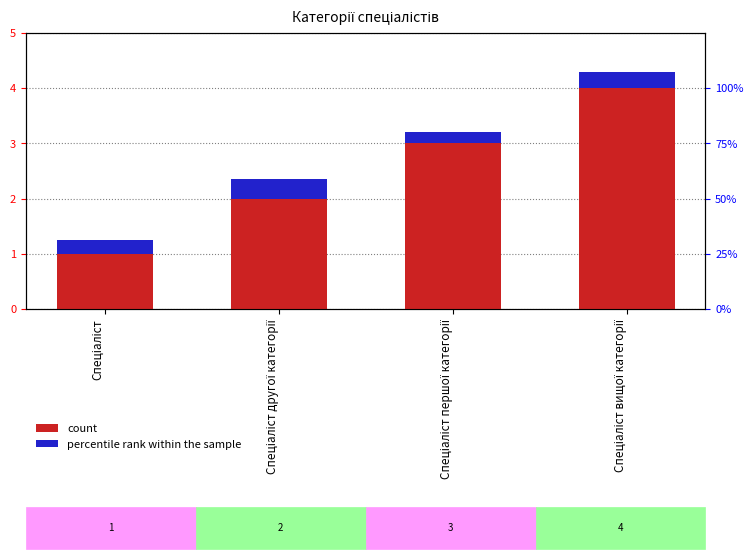

How many values in the count series are below 3?

2